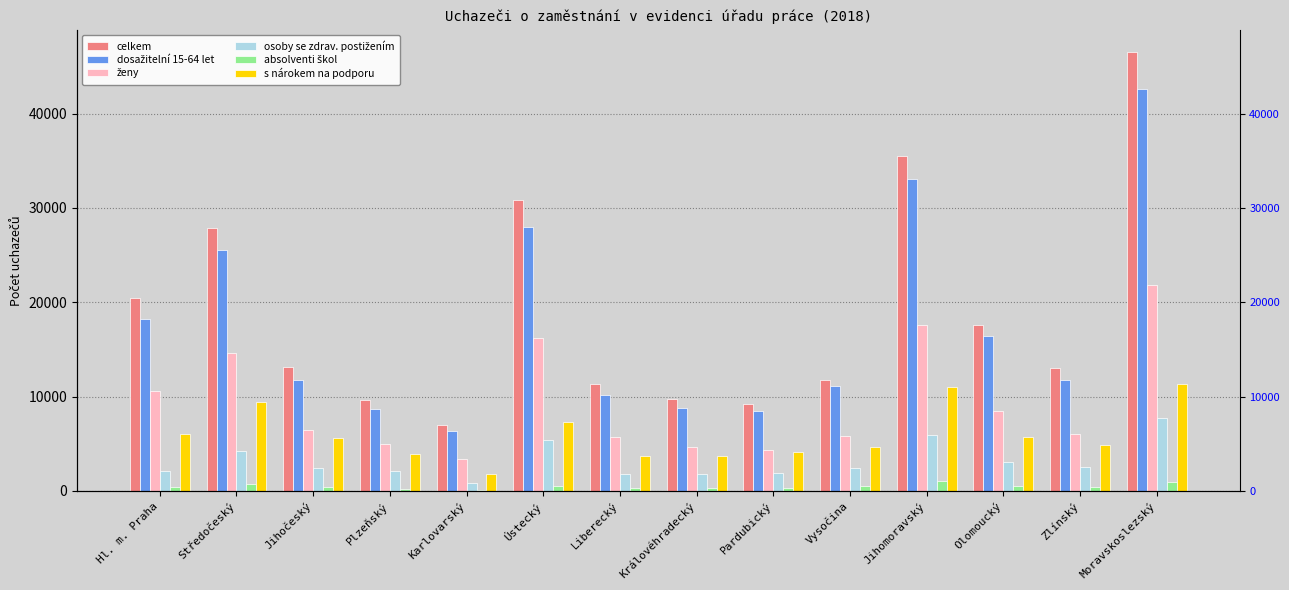

Reading left to right, transcribe all the data shown in this chart.

celkem: Hl. m. Praha=20449	Středočeský=27847	Jihočeský=13124	Plzeňský=9683	Karlovarský=7021	Ústecký=30880	Liberecký=11317	Královéhradecký=9711	Pardubický=9165	Vysočina=11751	Jihomoravský=35497	Olomoucký=17618	Zlínský=12982	Moravskoslezský=46563
dosažitelní 15-64 let: Hl. m. Praha=18255	Středočeský=25533	Jihočeský=11722	Plzeňský=8690	Karlovarský=6300	Ústecký=27965	Liberecký=10167	Královéhradecký=8754	Pardubický=8499	Vysočina=11091	Jihomoravský=33029	Olomoucký=16418	Zlínský=11748	Moravskoslezský=42602
ženy: Hl. m. Praha=10550	Středočeský=14661	Jihočeský=6509	Plzeňský=4926	Karlovarský=3369	Ústecký=16167	Liberecký=5754	Královéhradecký=4705	Pardubický=4381	Vysočina=5872	Jihomoravský=17603	Olomoucký=8423	Zlínský=6001	Moravskoslezský=21788
osoby se zdrav. postižením: Hl. m. Praha=2086	Středočeský=4190	Jihočeský=2448	Plzeňský=2143	Karlovarský=862	Ústecký=5351	Liberecký=1831	Královéhradecký=1823	Pardubický=1896	Vysočina=2432	Jihomoravský=5951	Olomoucký=3035	Zlínský=2583	Moravskoslezský=7768
absolventi škol: Hl. m. Praha=414	Středočeský=725	Jihočeský=382	Plzeňský=194	Karlovarský=79	Ústecký=569	Liberecký=315	Královéhradecký=307	Pardubický=278	Vysočina=478	Jihomoravský=1080	Olomoucký=470	Zlínský=424	Moravskoslezský=981
s nárokem na podporu: Hl. m. Praha=6042	Středočeský=9419	Jihočeský=5560	Plzeňský=3876	Karlovarský=1754	Ústecký=7275	Liberecký=3699	Královéhradecký=3655	Pardubický=4102	Vysočina=4699	Jihomoravský=11006	Olomoucký=5768	Zlínský=4877	Moravskoslezský=11349